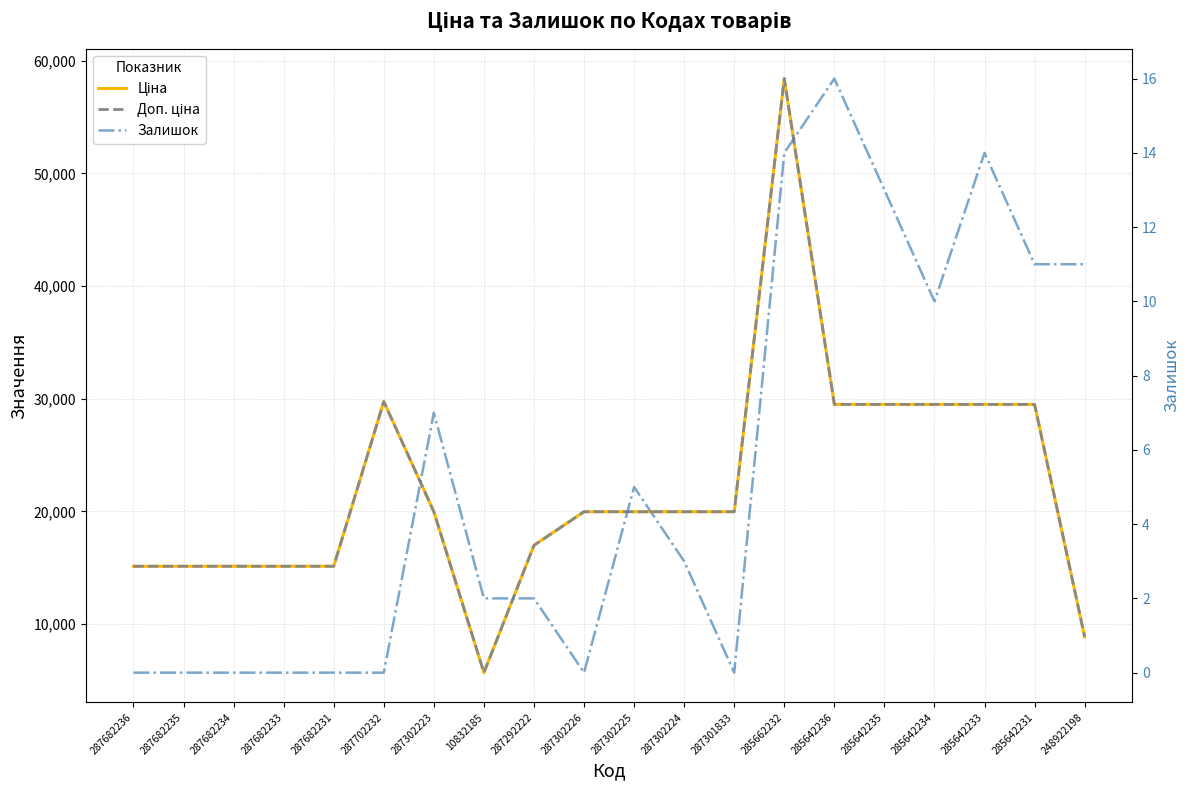

The value of Ціна at 248922198 is 2106.3. True or false?

False